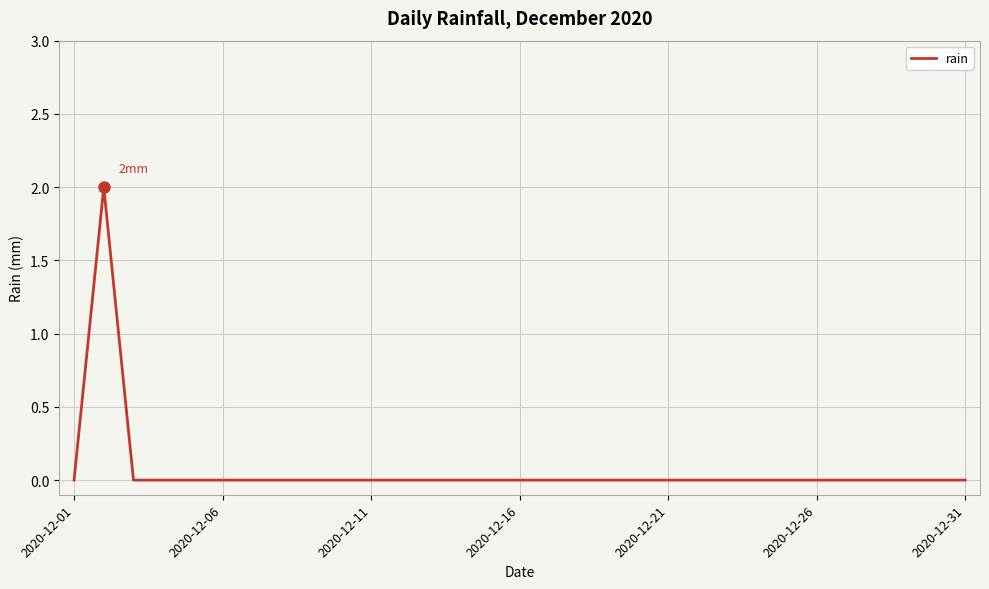

Reading left to right, what are all the values shown in this chart?

0	2	0	0	0	0	0	0	0	0	0	0	0	0	0	0	0	0	0	0	0	0	0	0	0	0	0	0	0	0	0